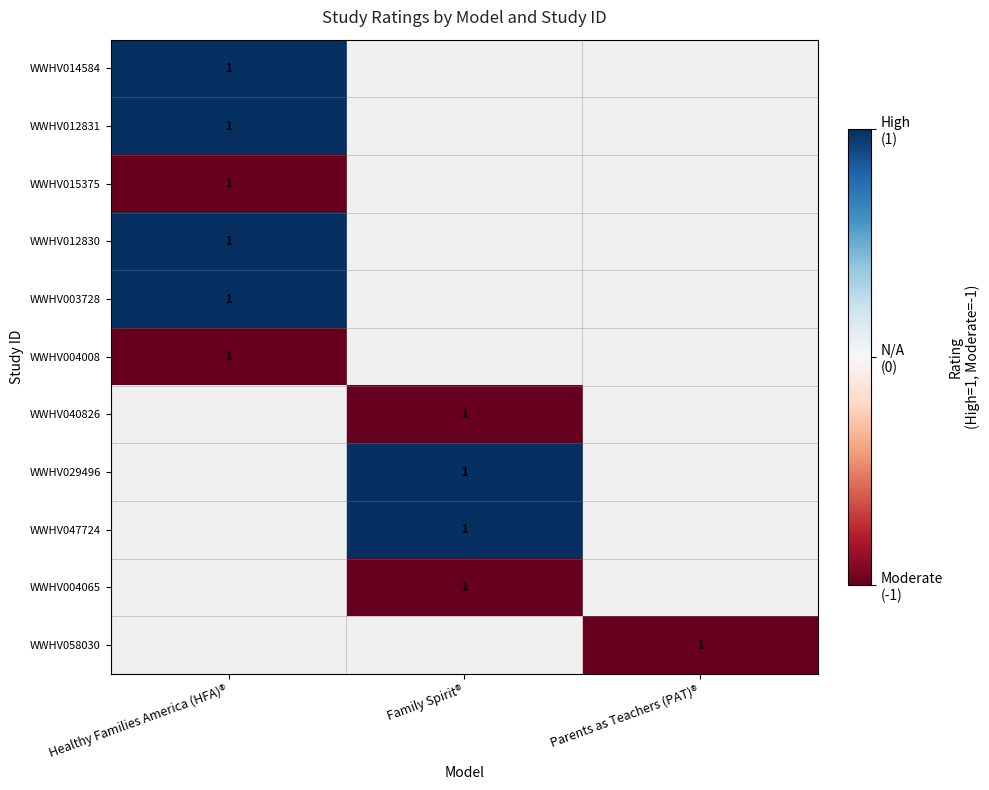

Is it true that WWHV012831 equals 1.0 at Healthy Families America (HFA)®?

True